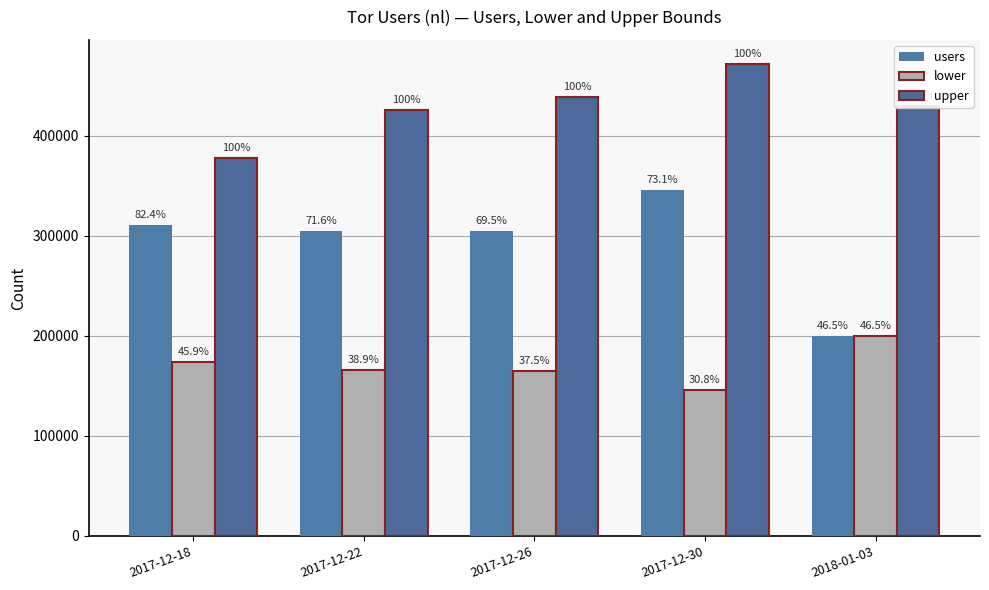

List the series in order of their peak value, highest first.

upper, users, lower